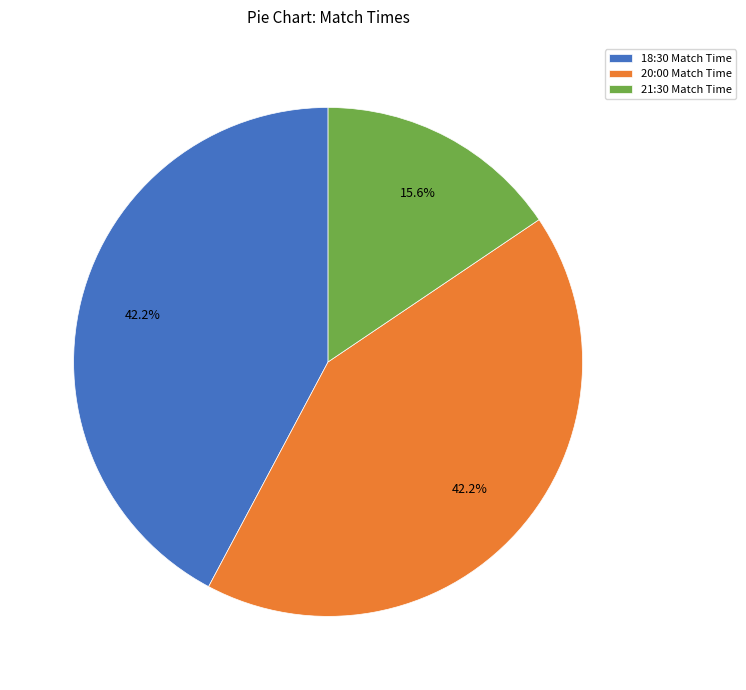

What portion of the pie excludes 21:30?

84.4%